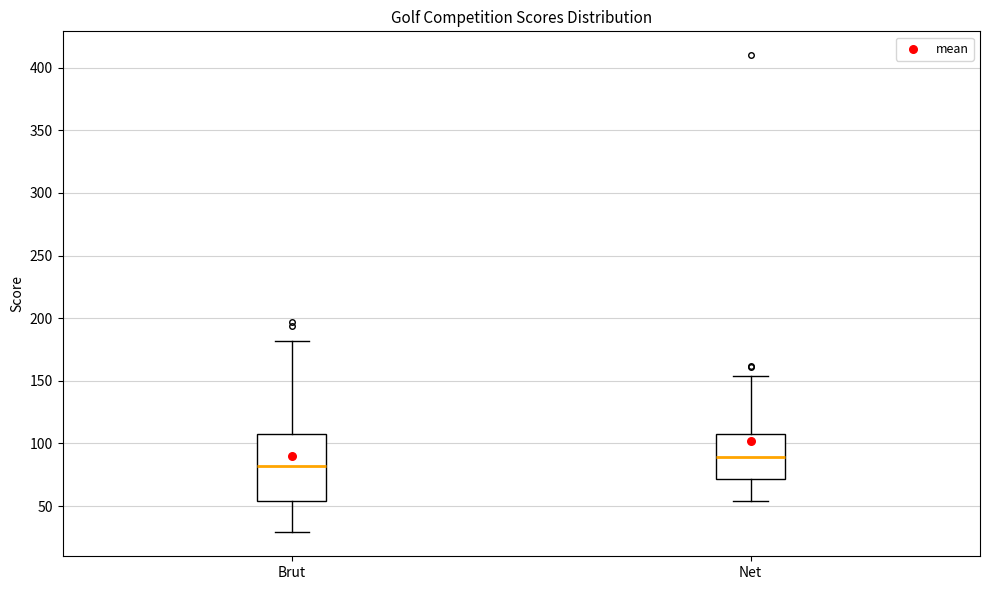

Reading left to right, read every box against the y-axis: the position of its median line, the range the box covers, and the ends of its whiskers. The values are not printed on the chart, so give them approximately, as read against the axis.

Brut: median 80, box 55 to 110, whiskers 30 to 180
Net: median 90, box 70 to 110, whiskers 55 to 155